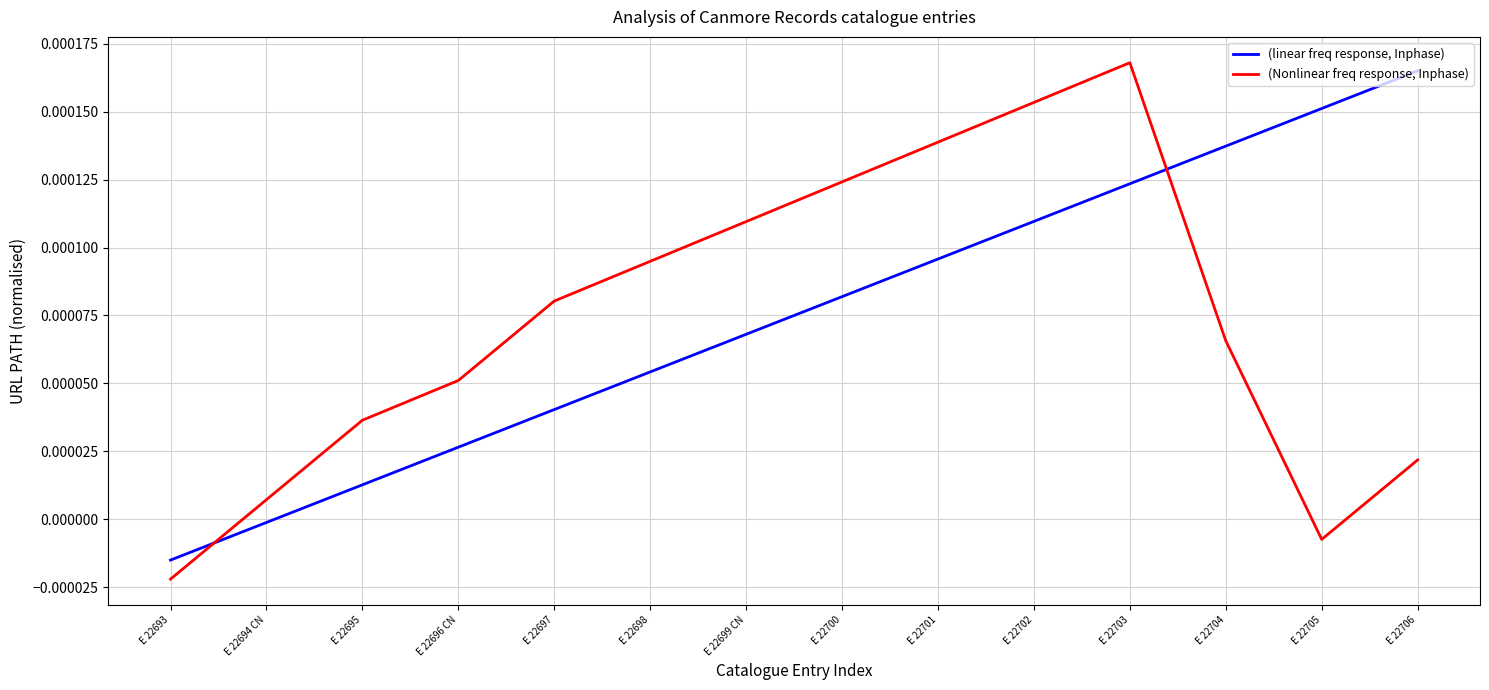

Does the chart display data point markers on the line(s)?

No